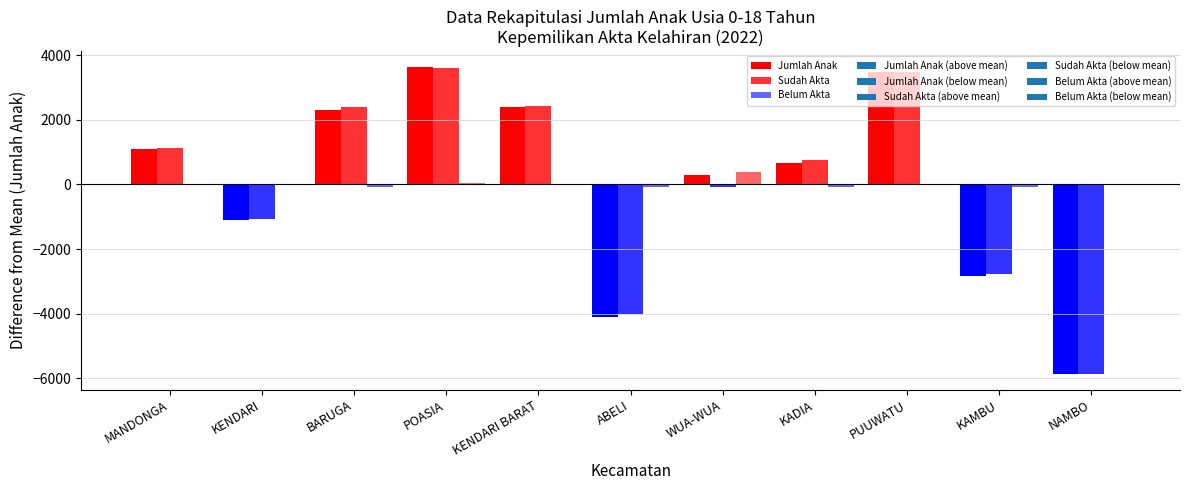

Is the value of Sudah Akta at BARUGA greater than the value of Belum Akta at WUA-WUA?

Yes